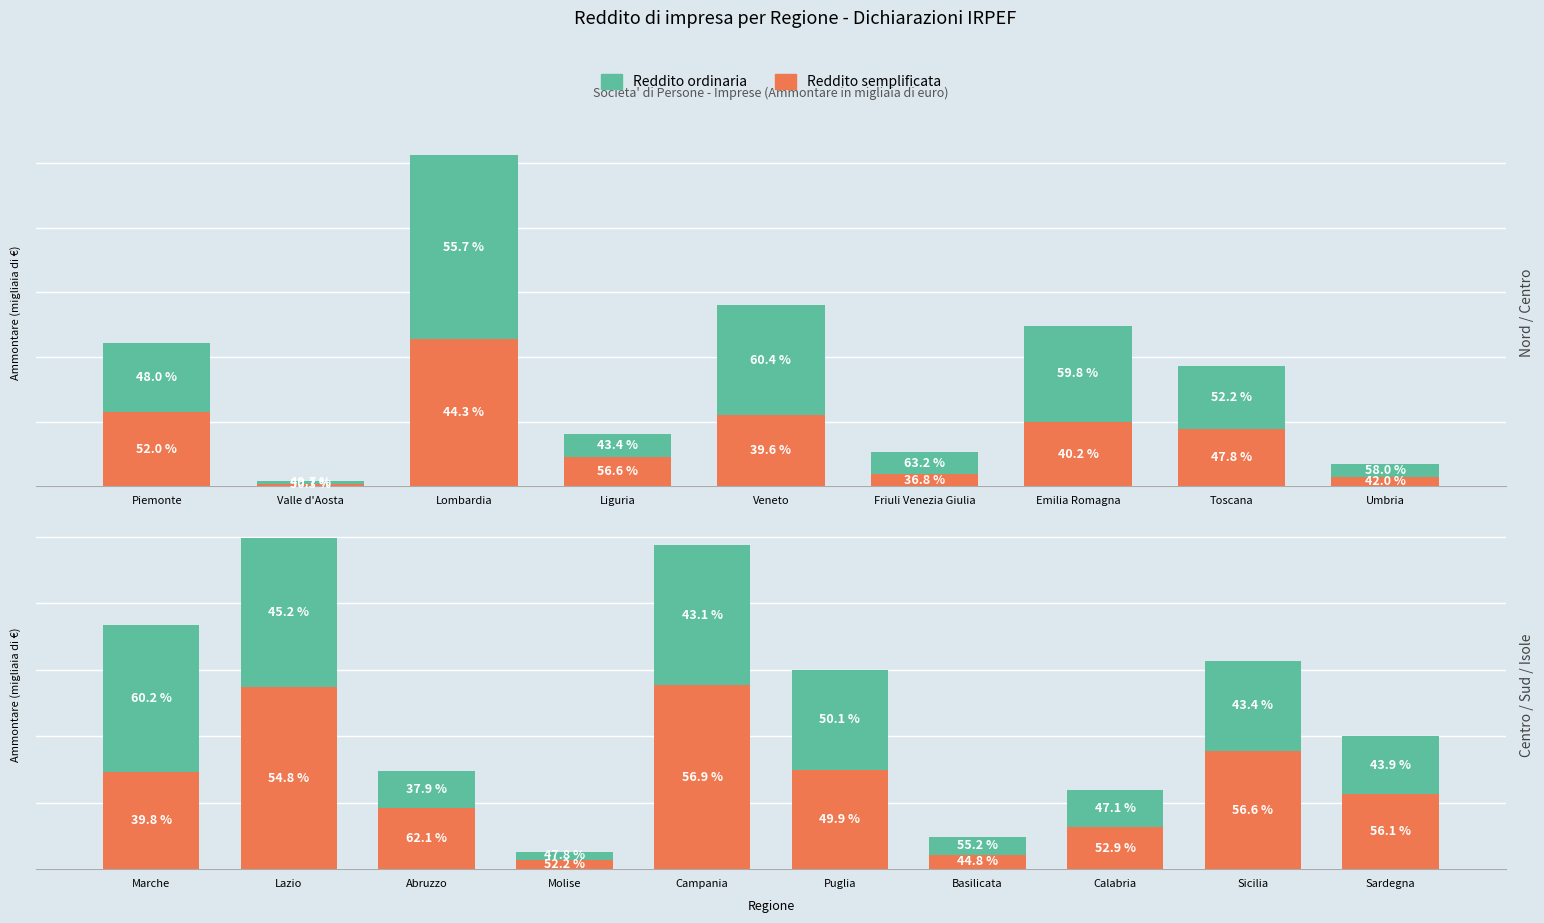

What is the lowest value of the Reddito semplificata series?

27625